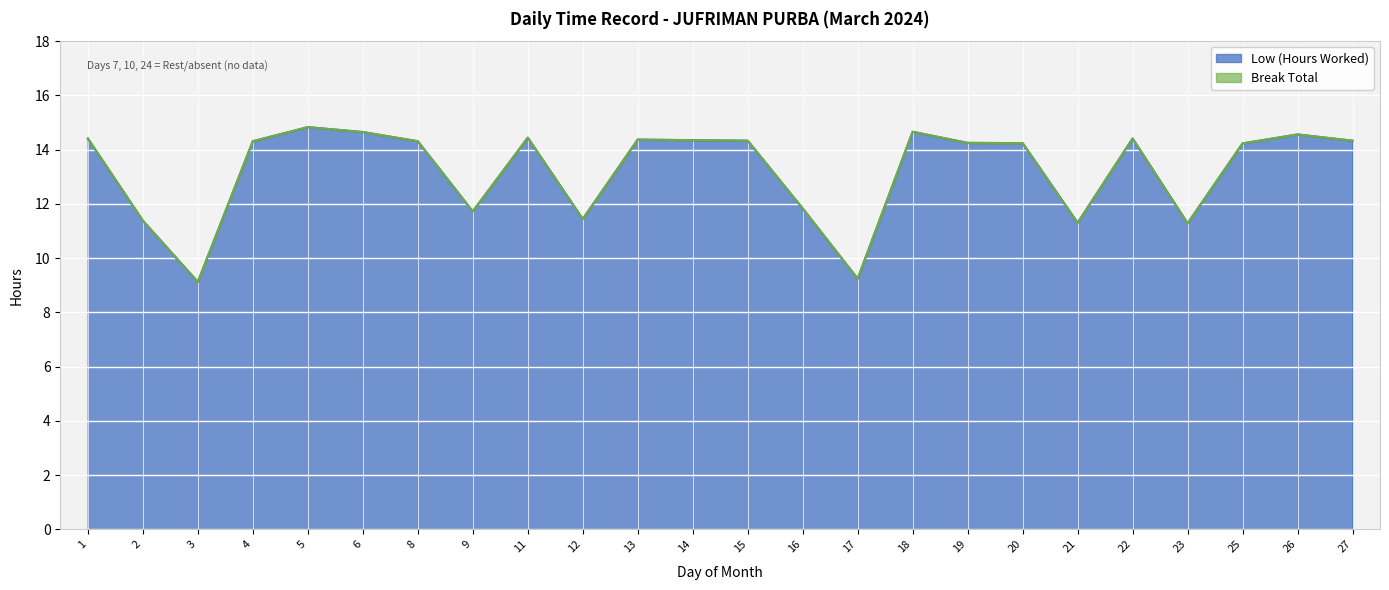

Reading left to right, extract all data points from this chart.

1=14.4	2=11.4	3=9.1	4=14.3	5=14.8	6=14.7	8=14.3	9=11.7	11=14.4	12=11.4	13=14.4	14=14.3	15=14.3	16=11.8	17=9.2	18=14.7	19=14.2	20=14.2	21=11.3	22=14.4	23=11.3	25=14.2	26=14.6	27=14.3